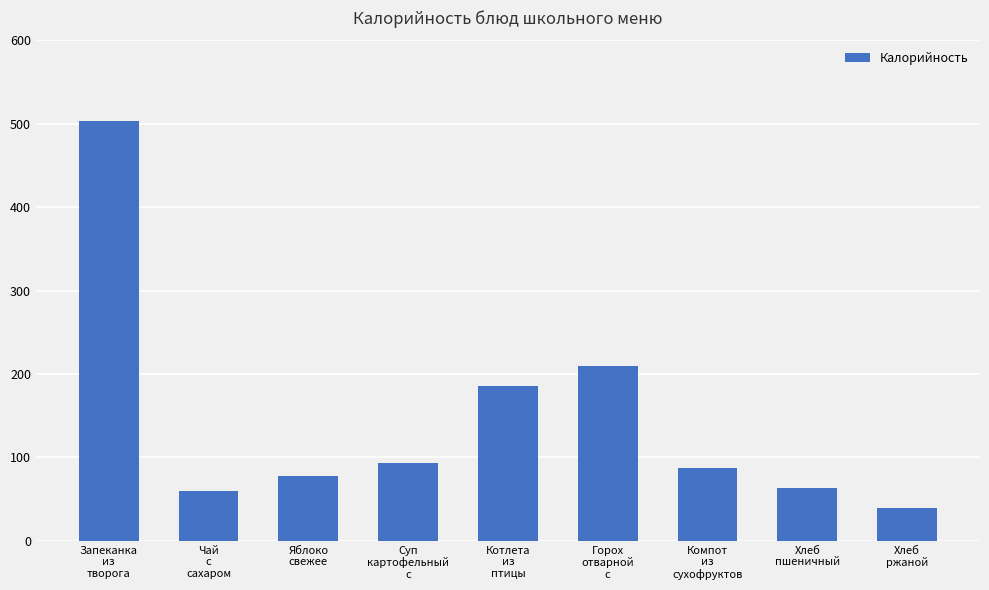

Reading left to right, what are all the values shown in this chart?

503.0	60.0	78.0	93.0	186.0	209.0	87.6	63.6	39.0